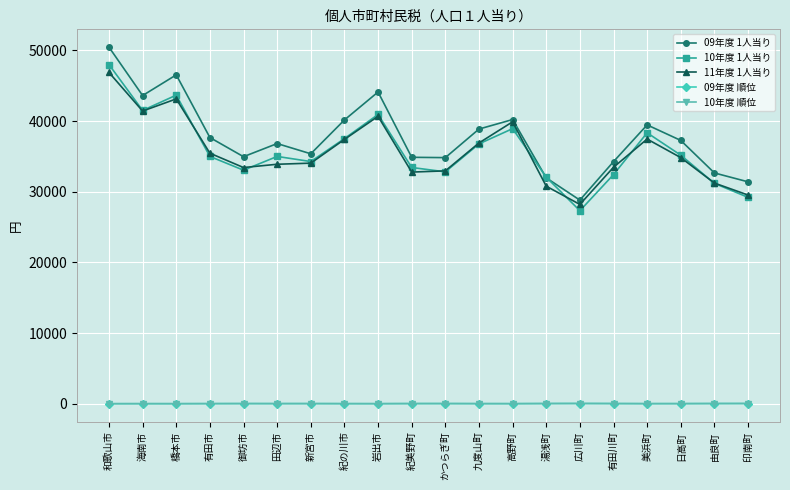

What position from the right is 九度山町?

9